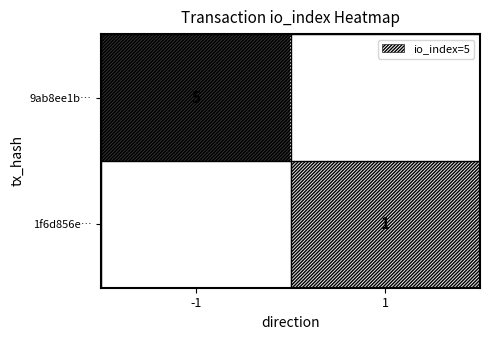

True or false: 9ab8ee1b… has a value of 5 at -1.

True